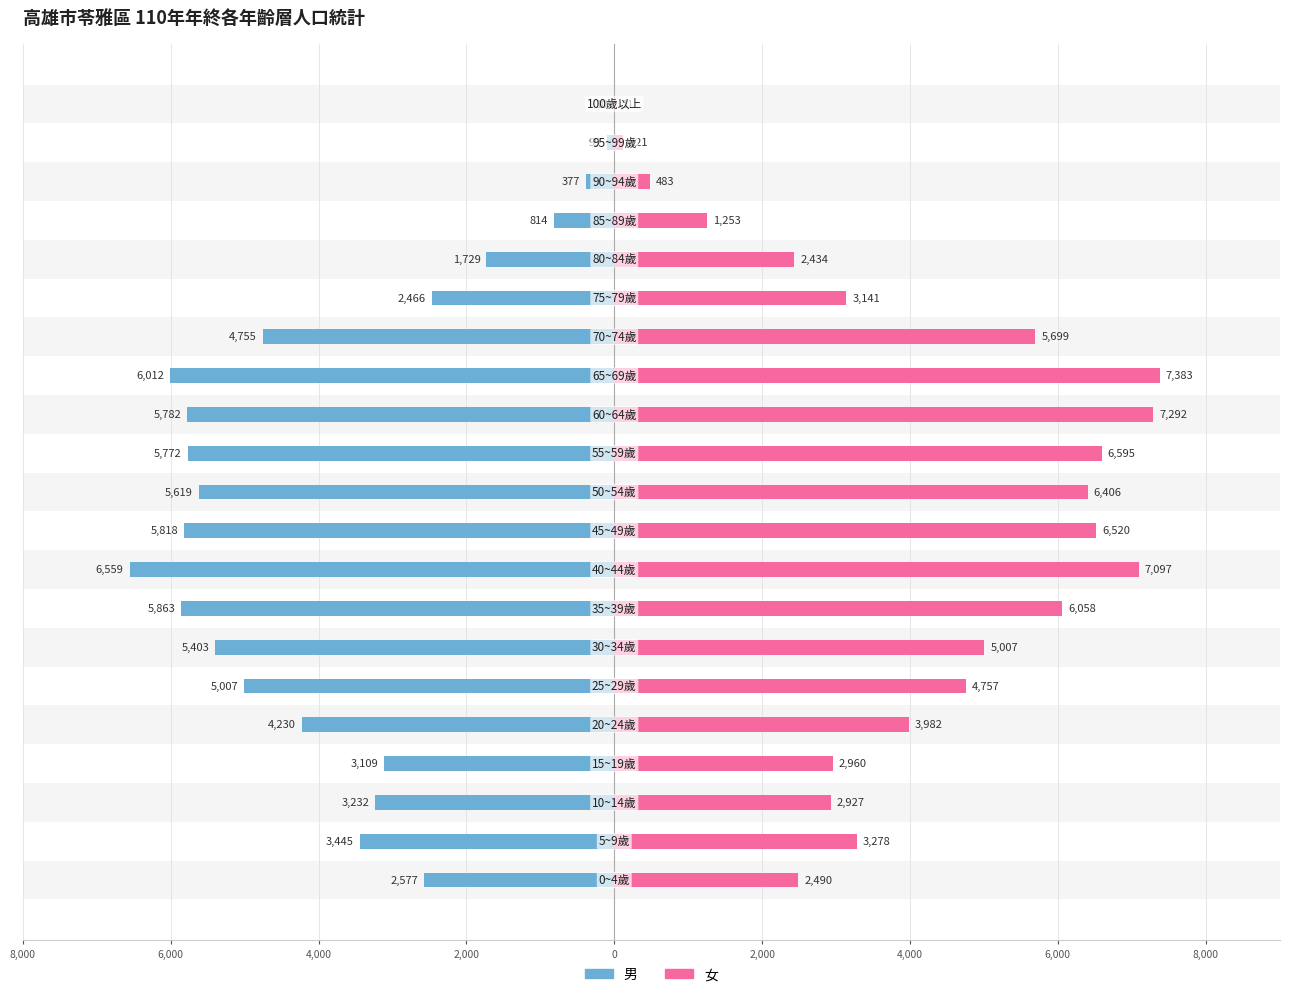

What are all the series names shown in the legend?

男, 女